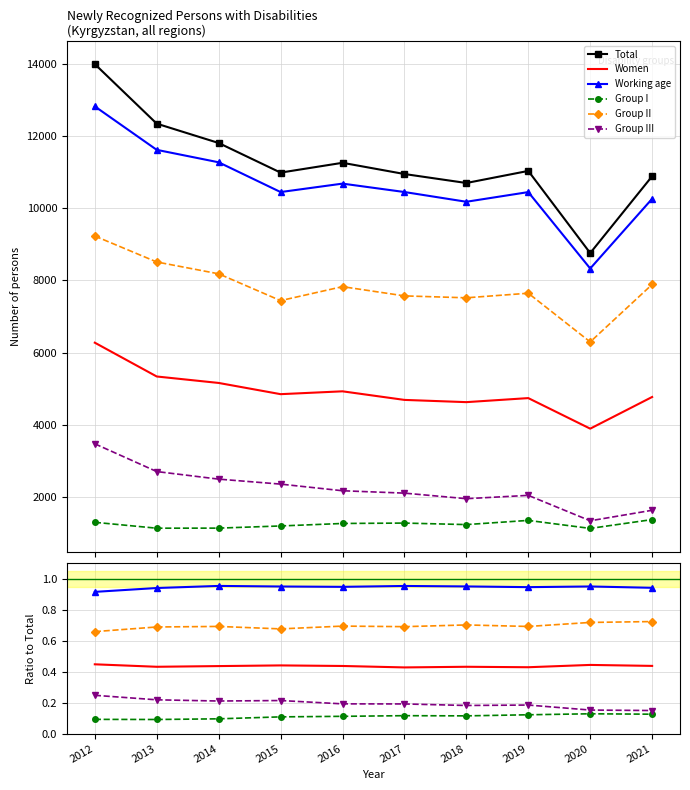

True or false: Women has more than 1 points higher than both neighbors.

True